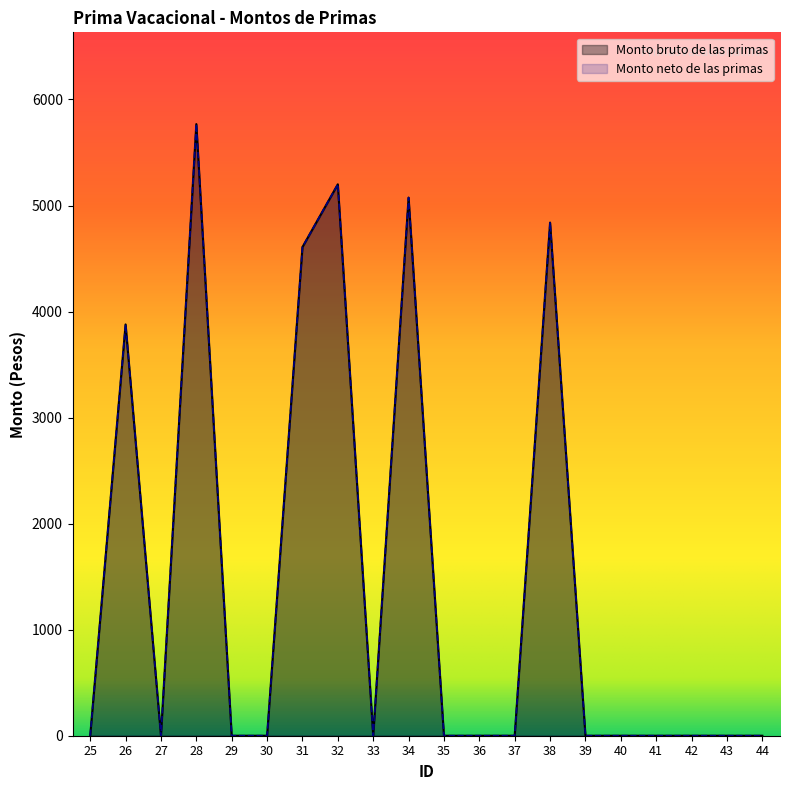

Rank the categories by Monto bruto de las primas value from lowest to highest.

25, 27, 29, 30, 33, 35, 36, 37, 39, 40, 41, 42, 43, 44, 26, 31, 38, 34, 32, 28